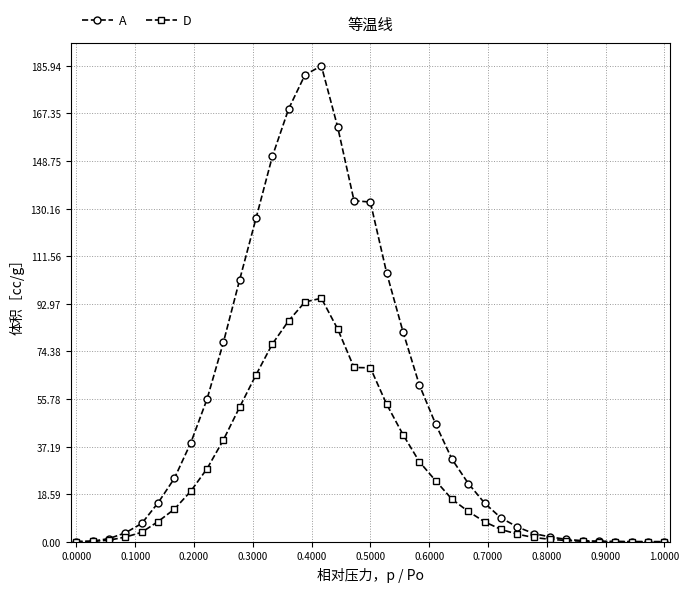

Count the number of data series in this chart.

2